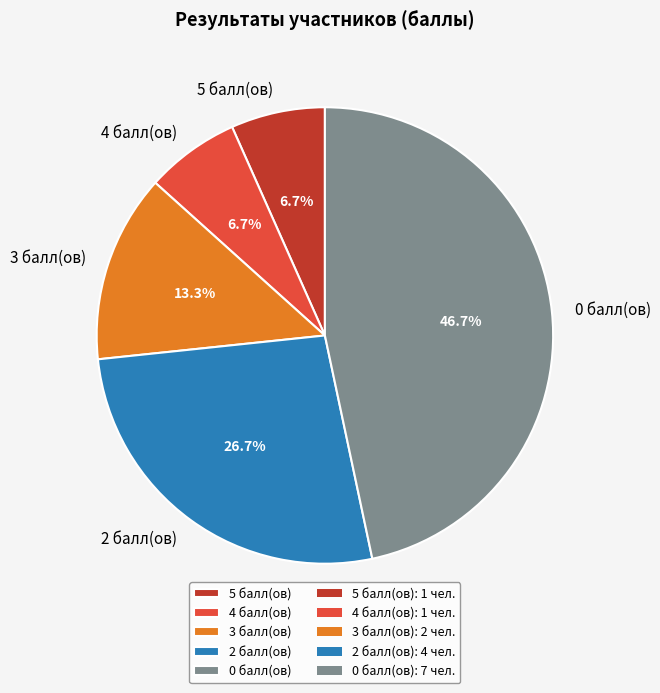

Combined, what portion of the pie is 5 балл(ов) and 3 балл(ов)?

20.0%